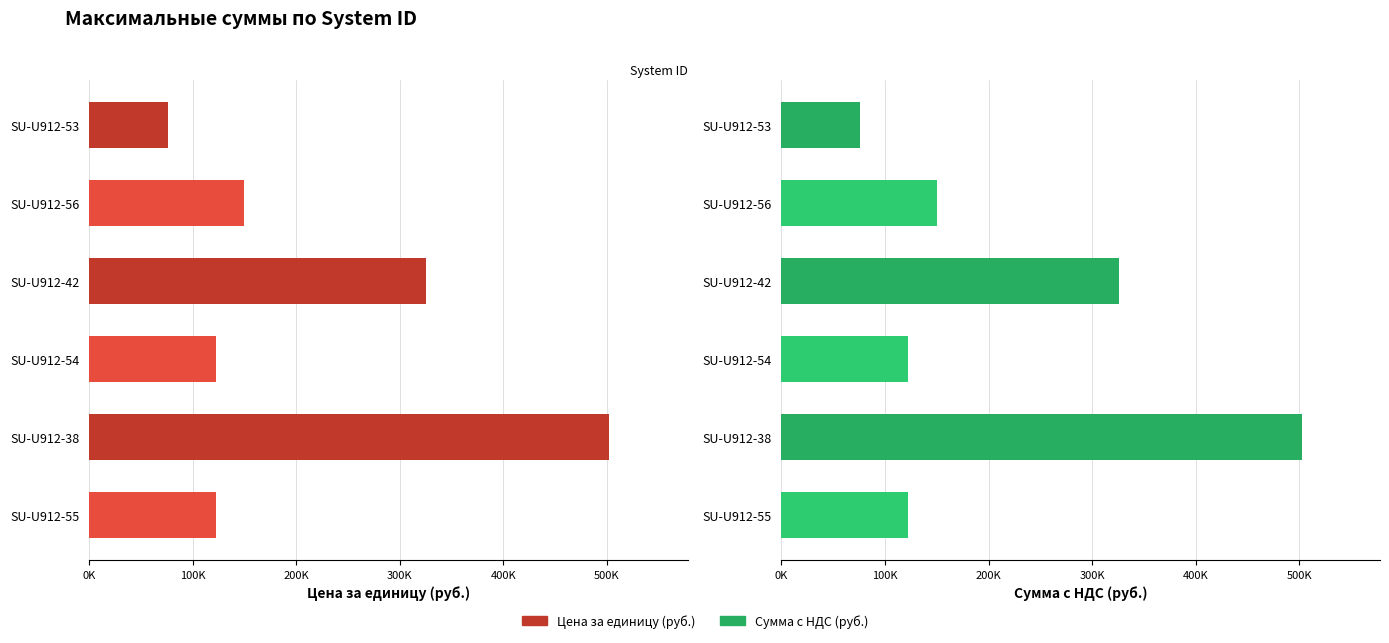

True or false: Сумма с НДС (руб.) has a value of 122328.6 at SU-U912-55.

True